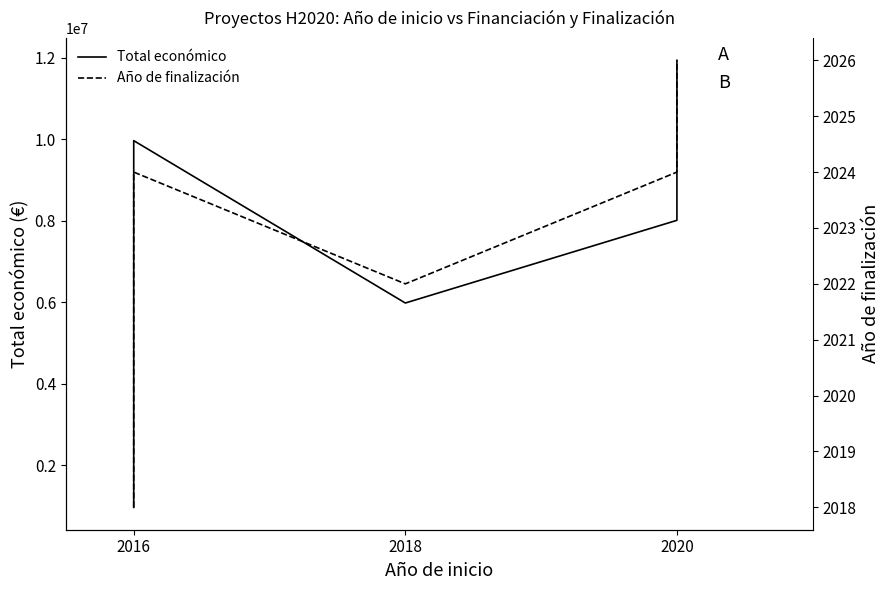

True or false: Total económico has more than 0 points higher than both neighbors.

True